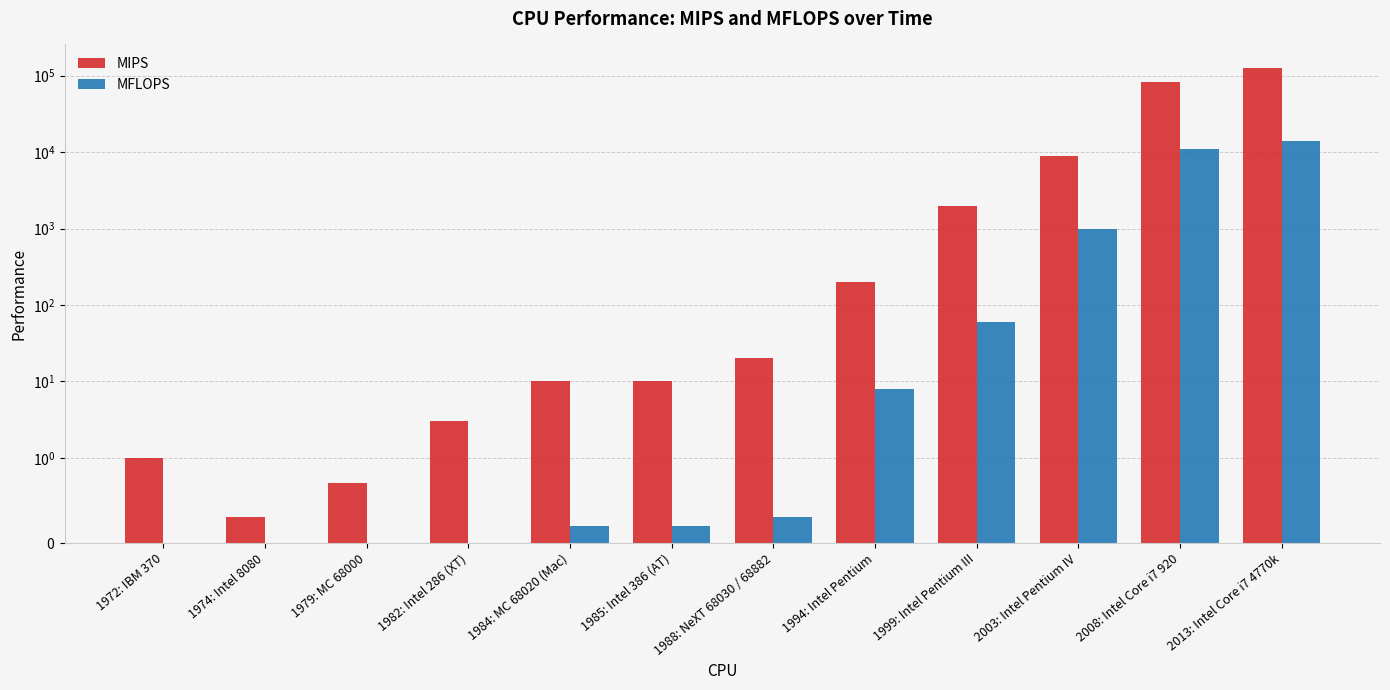

The MIPS series shows 14.1 at 1984: MC 68020 (Mac). True or false?

False